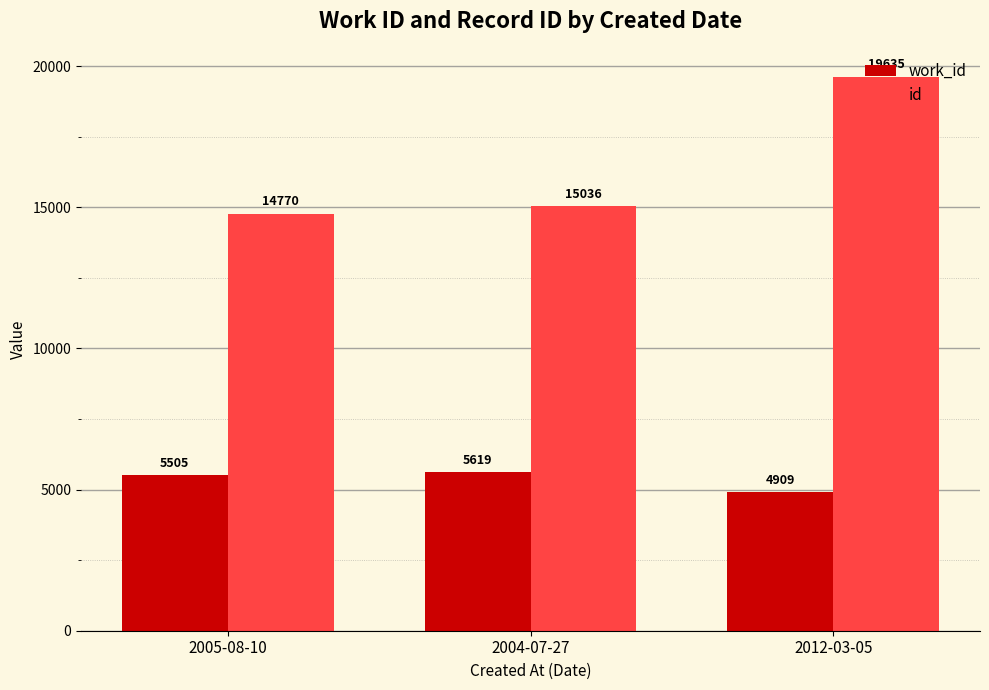

How many work_id values are between 4909 and 5619?

3